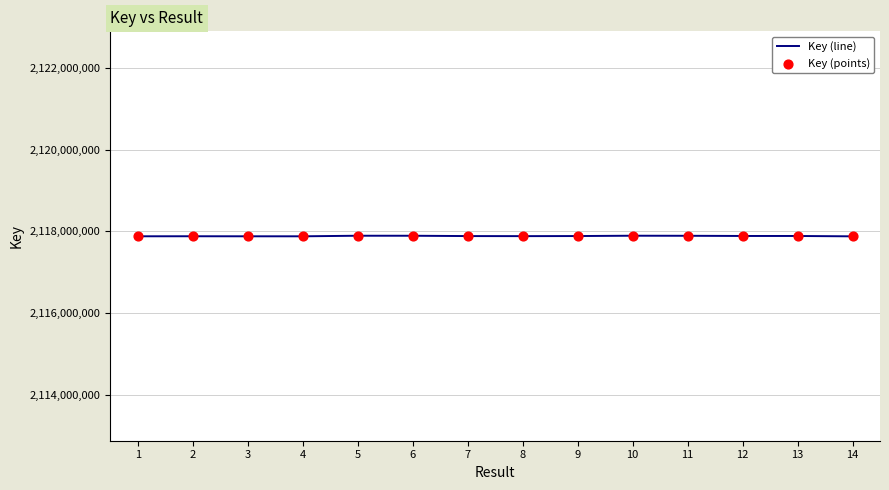

What is the ratio of the value at 5 to the value at 4?

1.0